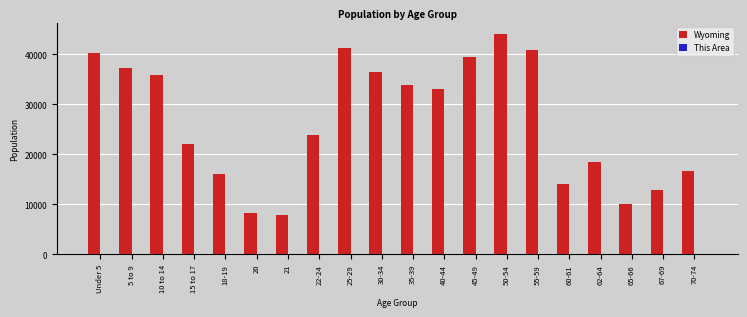

The value of Wyoming at 21 is 12506. True or false?

False